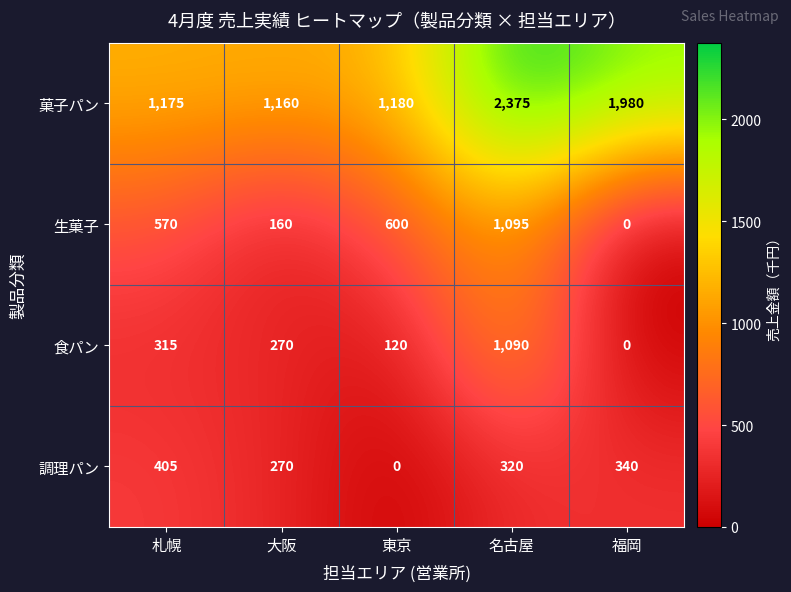

How many values in the 生菓子 series are below 570?

2